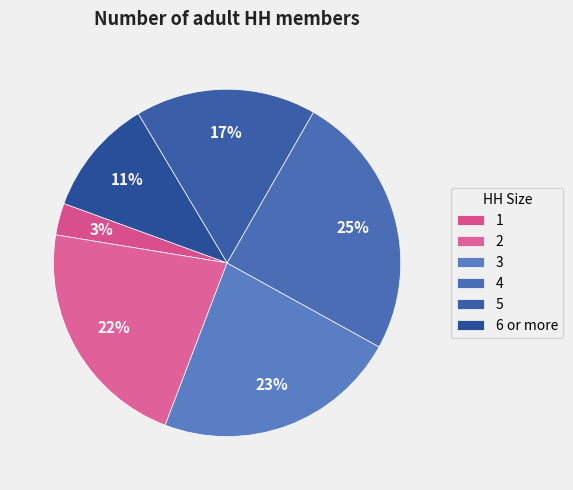

Count the number of slices in the pie.

6